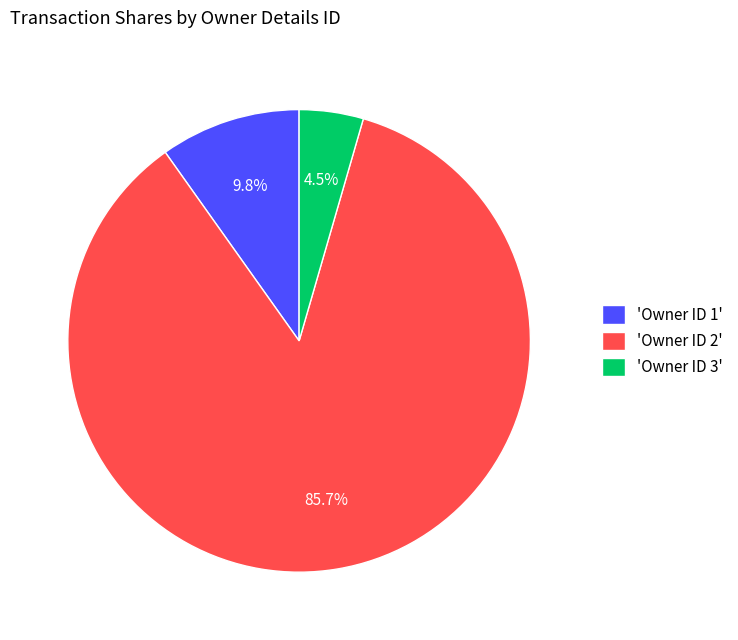

Is there any slice that represents more than half of the pie?

Yes